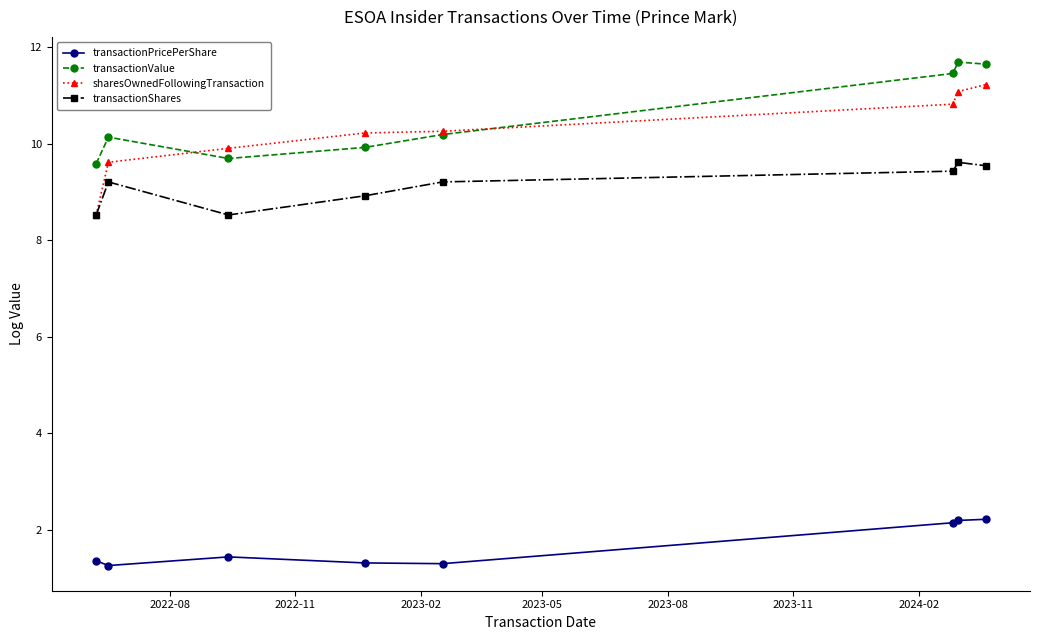

Count the transactionPricePerShare values in the range 1 to 2.

5